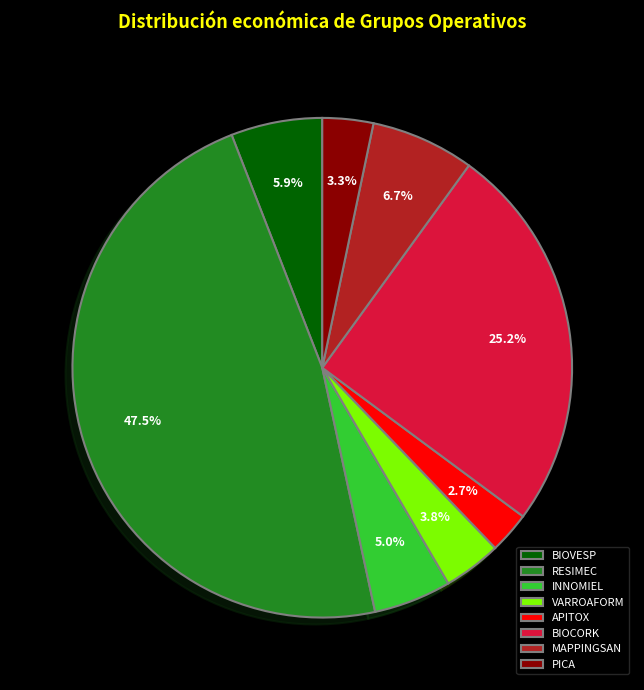

Approximately how many times larger is the value at PICA compared to APITOX?

1.2